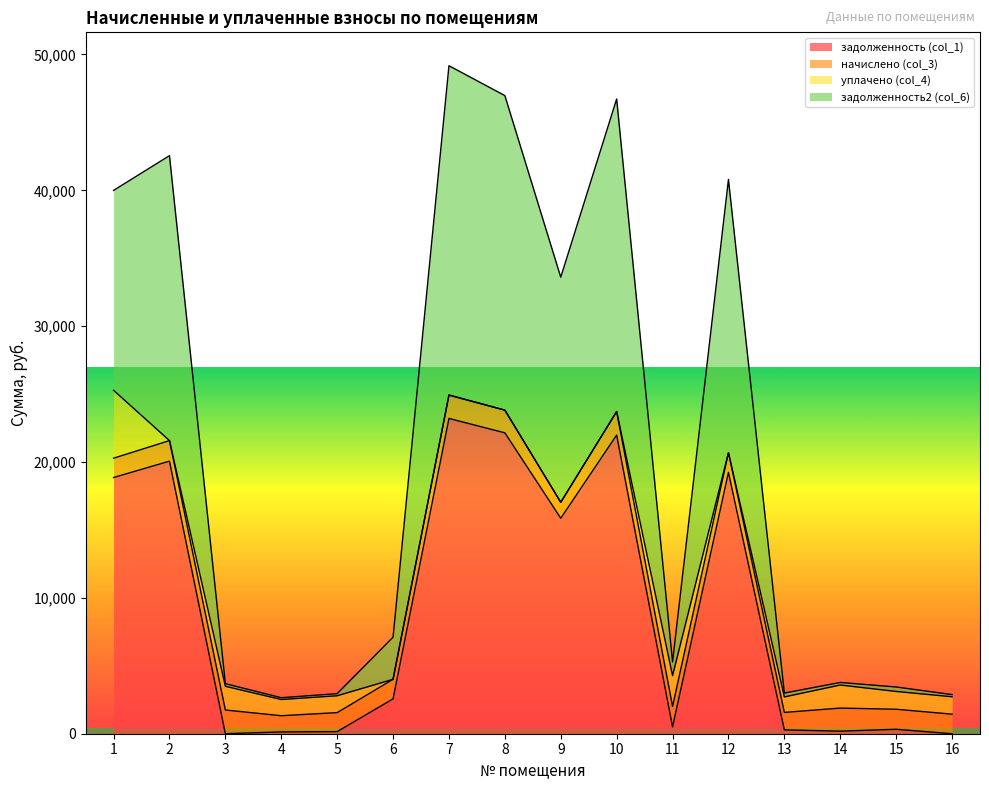

What is the highest value of the задолженность (col_1) series?

23207.1